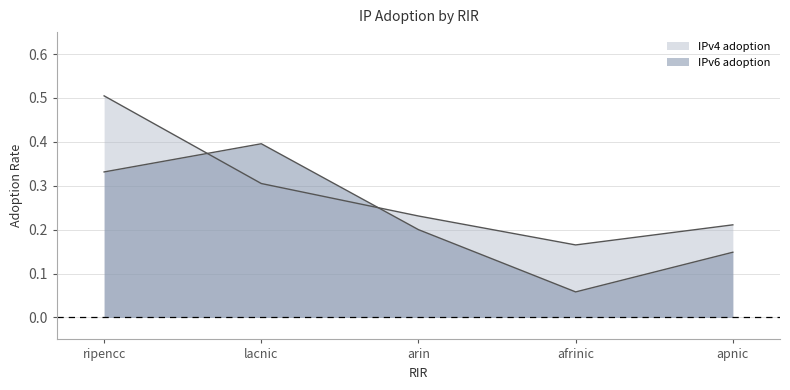

How many lines are shown in the chart?

2